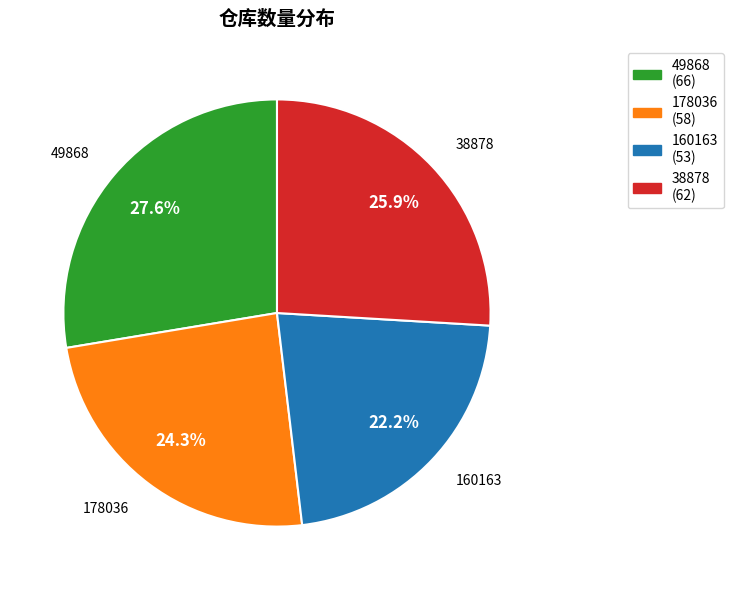

How many slices are in this pie chart?

4